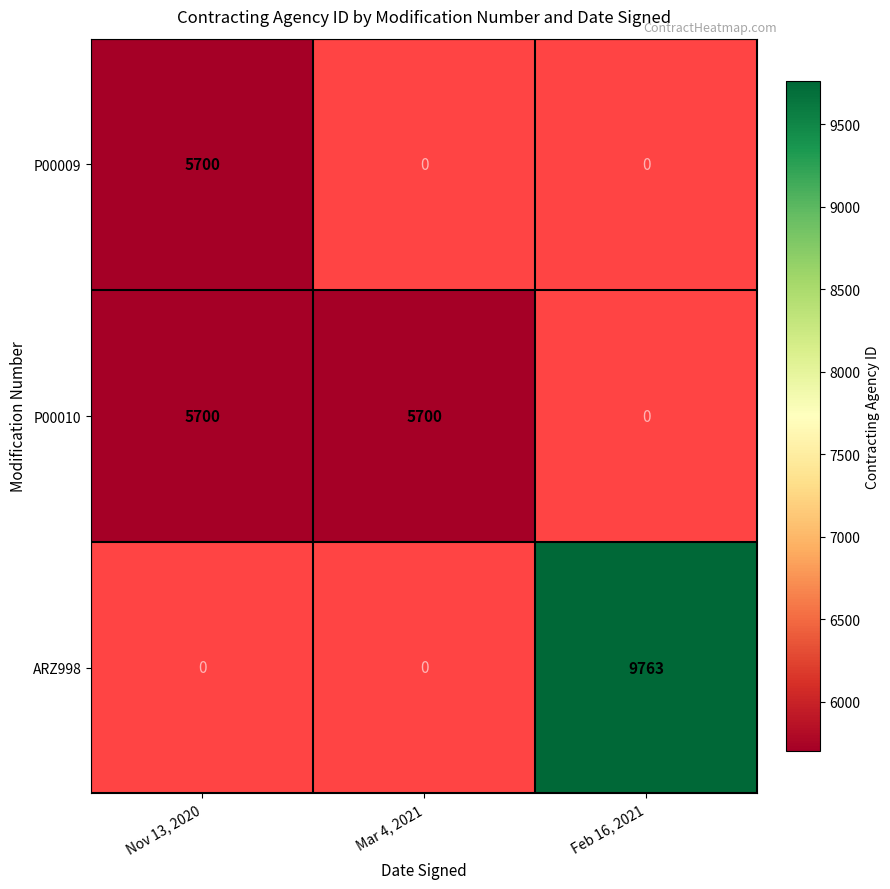

Count the number of data series in this chart.

3